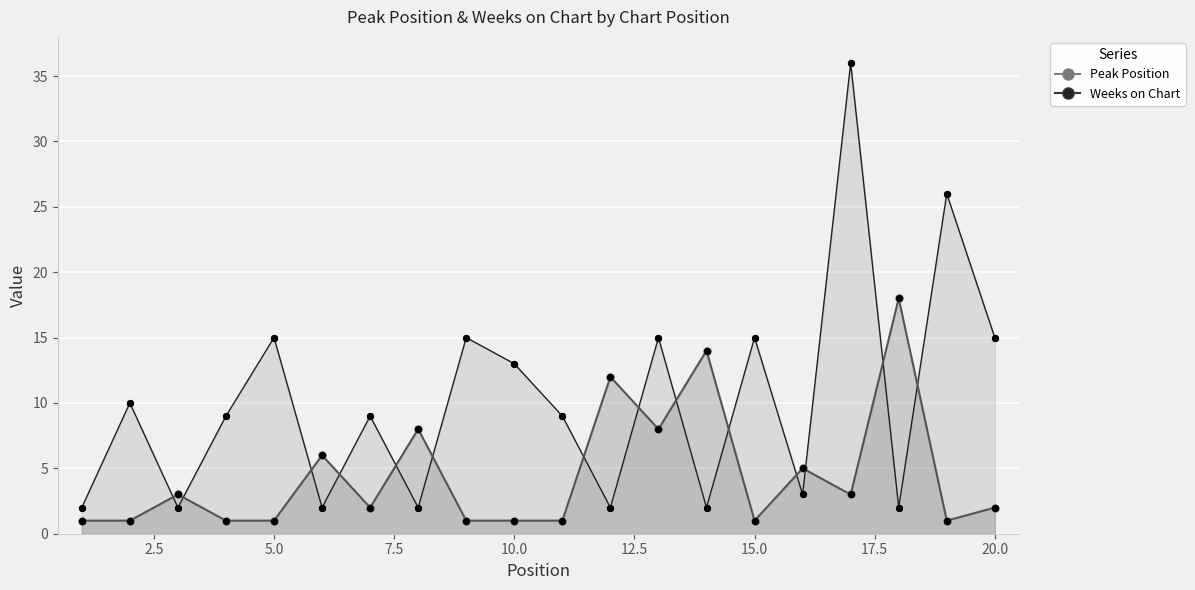

Is the value of Peak Position at 18 greater than the value of Weeks on Chart at 4?

Yes